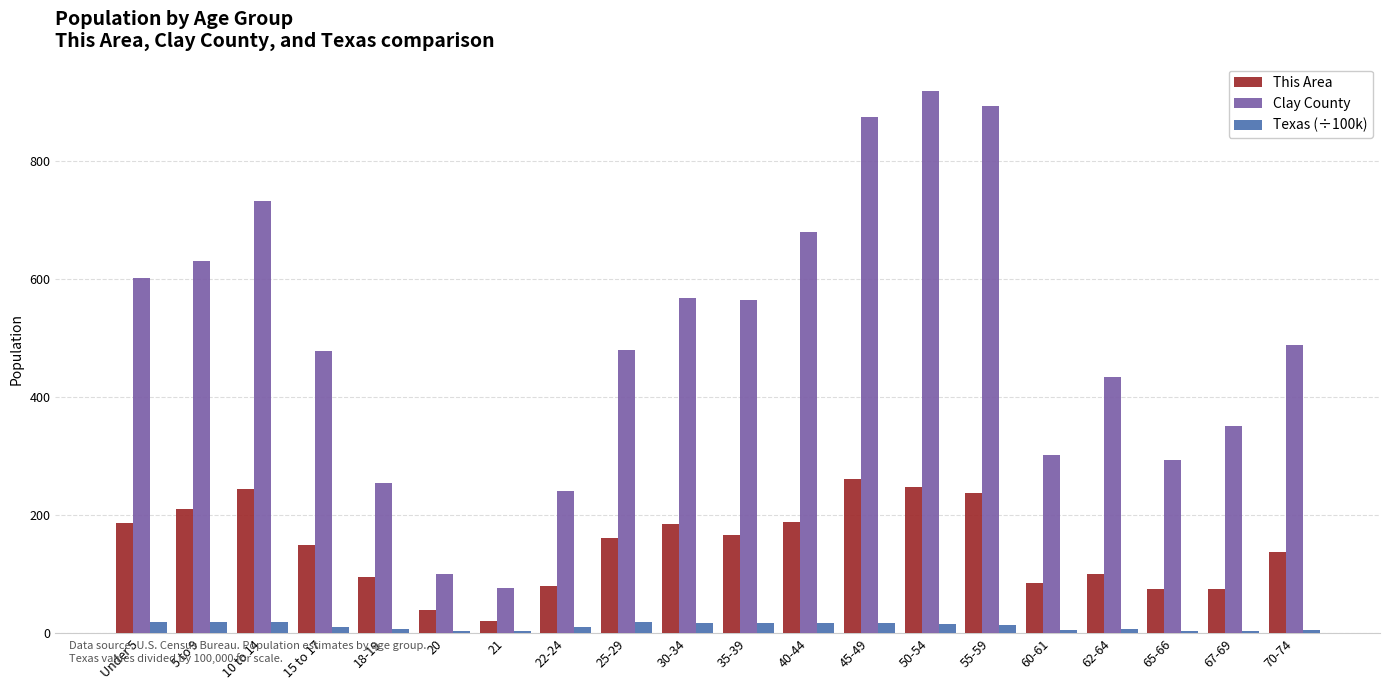

What is the highest value of the Texas (÷100k) series?

19.3